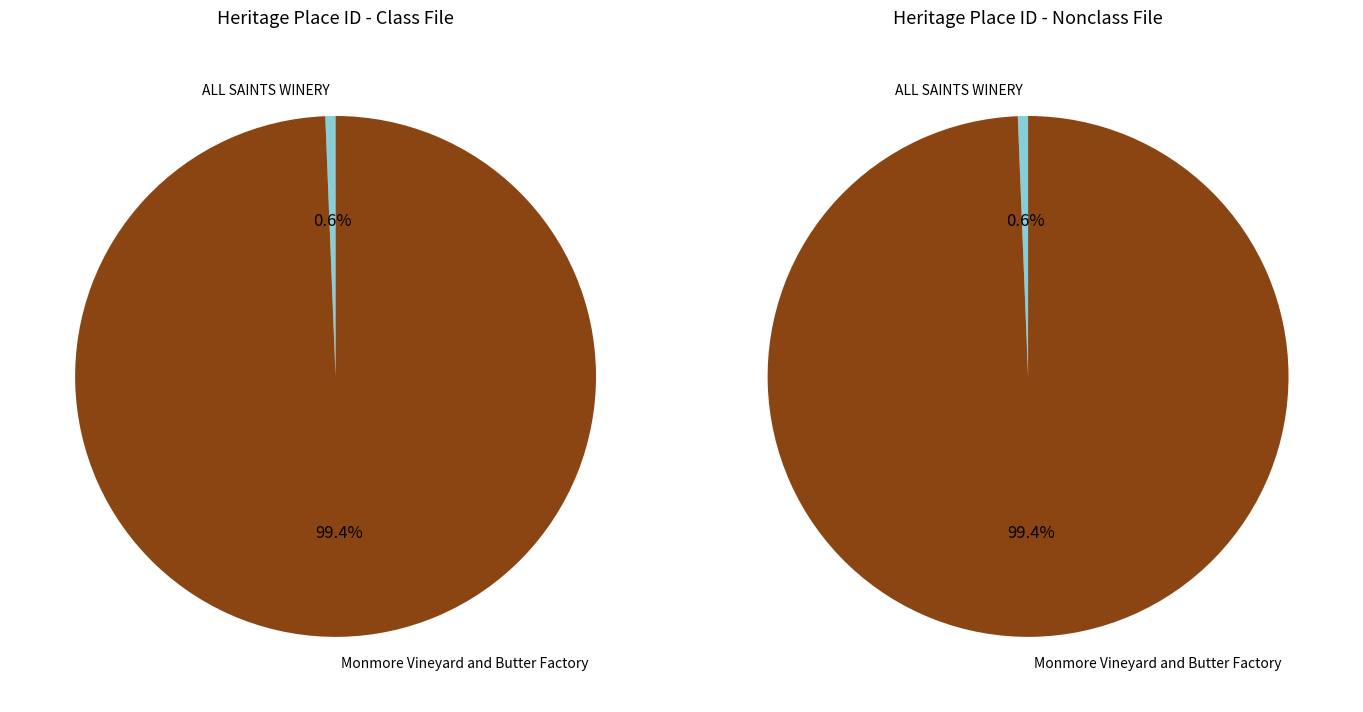

Which category has the biggest portion of the pie?

Monmore Vineyard and Butter Factory